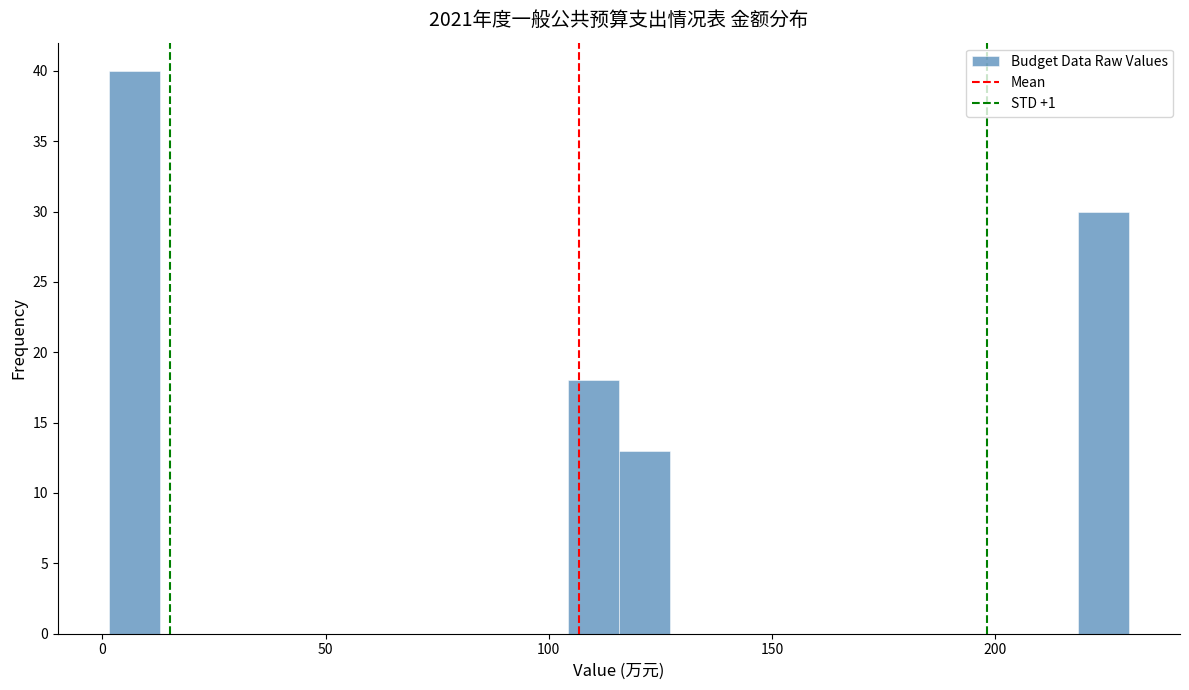

Read against the x-axis, roughly where is the centre of the tallest bar?

5